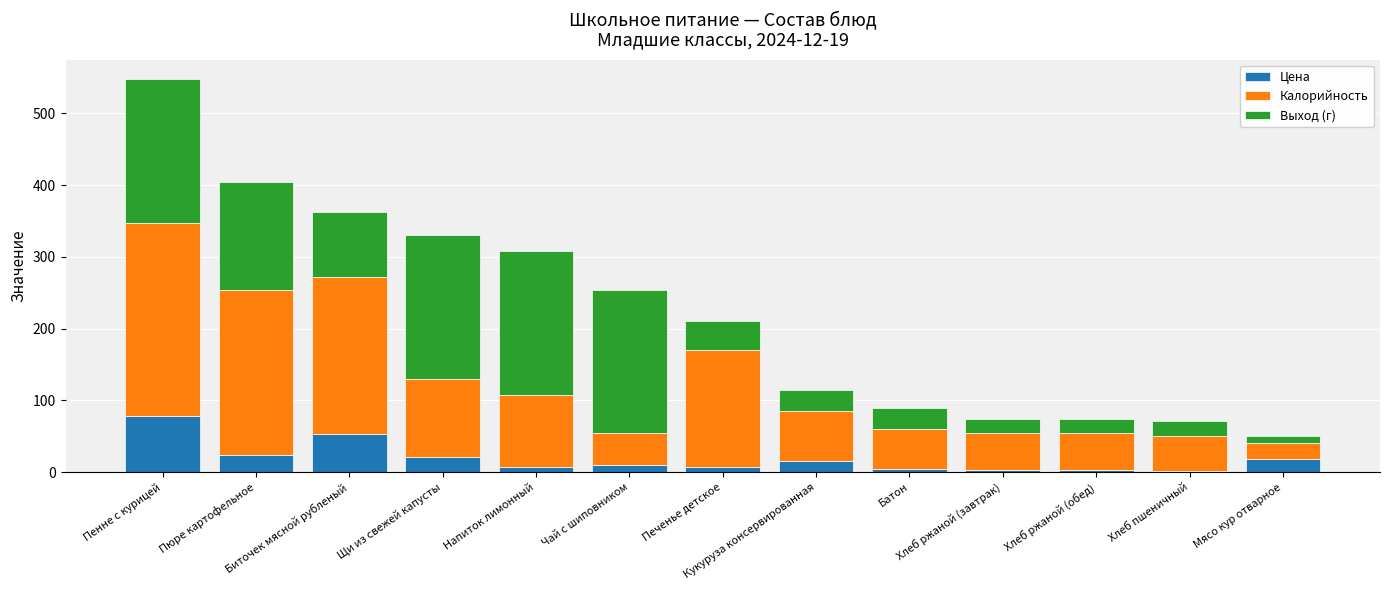

How many categories are shown in the chart?

13